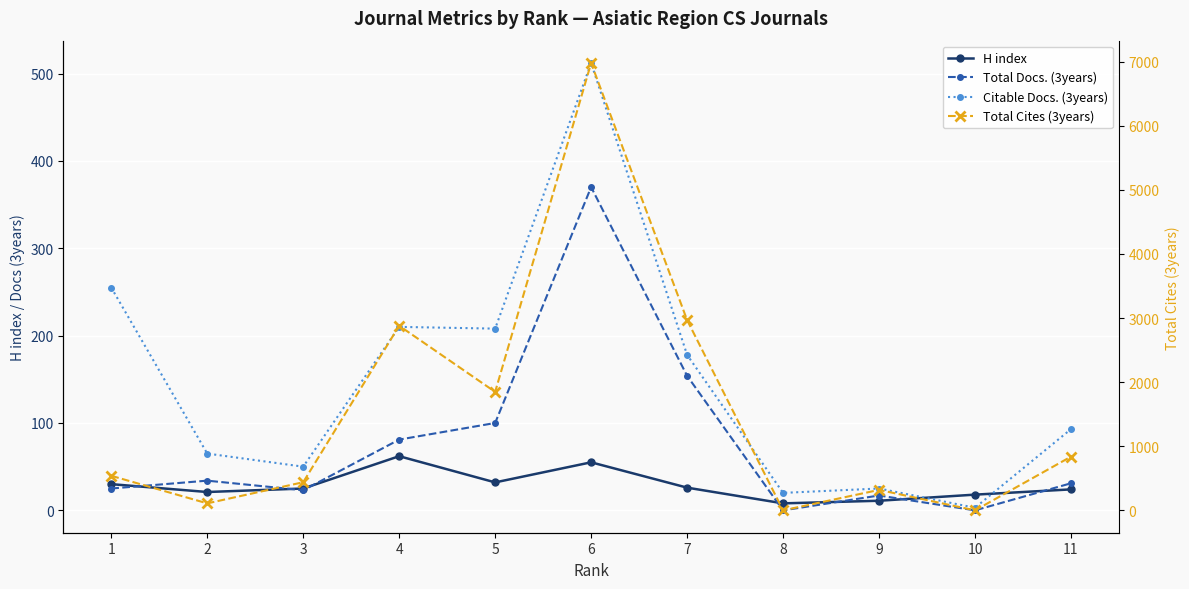

At which category is the sum across all series the highest?

6